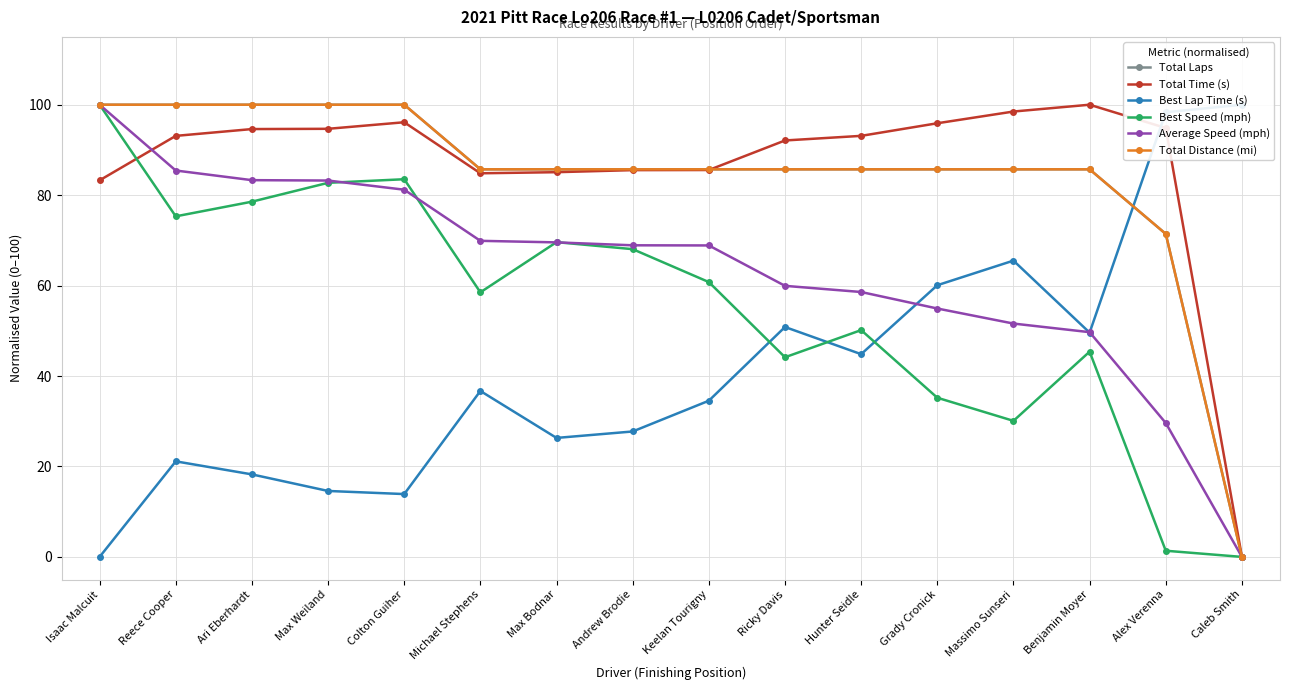

Where is Total Time (s) nearest to the value 50?

Isaac Malcuit